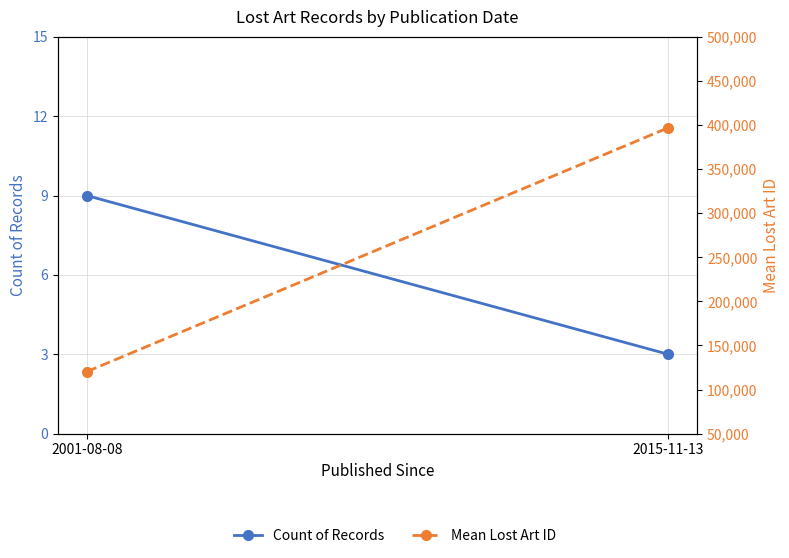

List the labels in order of Mean Lost Art ID value, smallest first.

2001-08-08, 2015-11-13